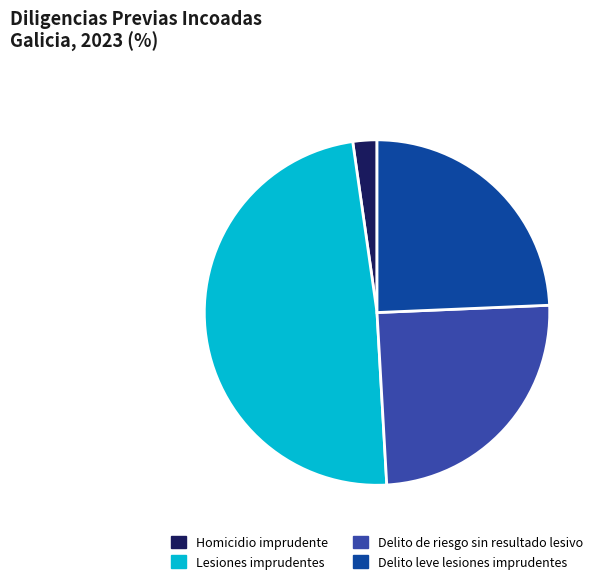

Combined, do Delito leve lesiones imprudentes and Homicidio imprudente account for over 50%?

No